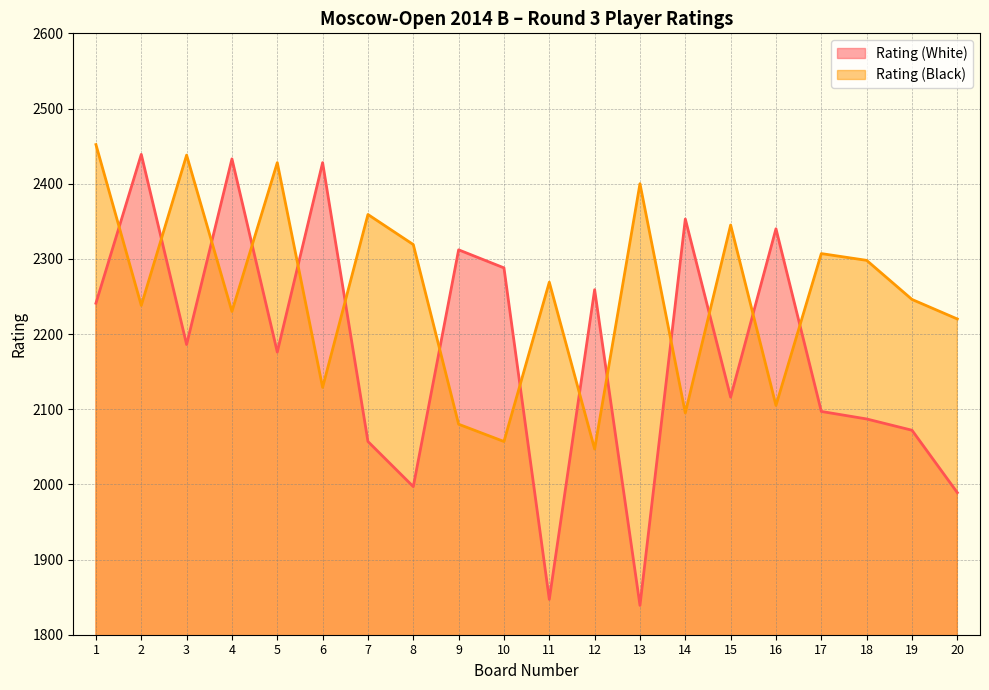

Which series ends up on top after the final intersection of Rating (White) and Rating (Black)?

Rating (Black)